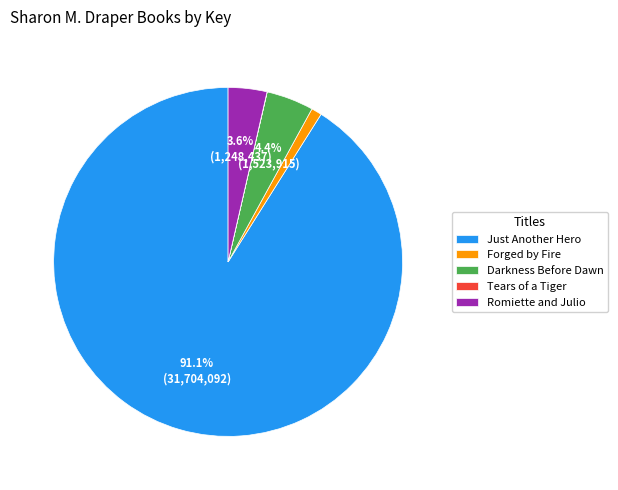

Do Forged by Fire and Romiette and Julio together represent more than half of the pie?

No